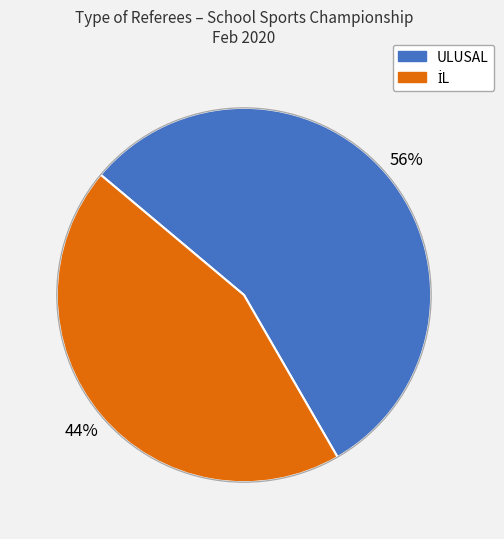

To the nearest percent, what percentage of the pie is ULUSAL?

56%